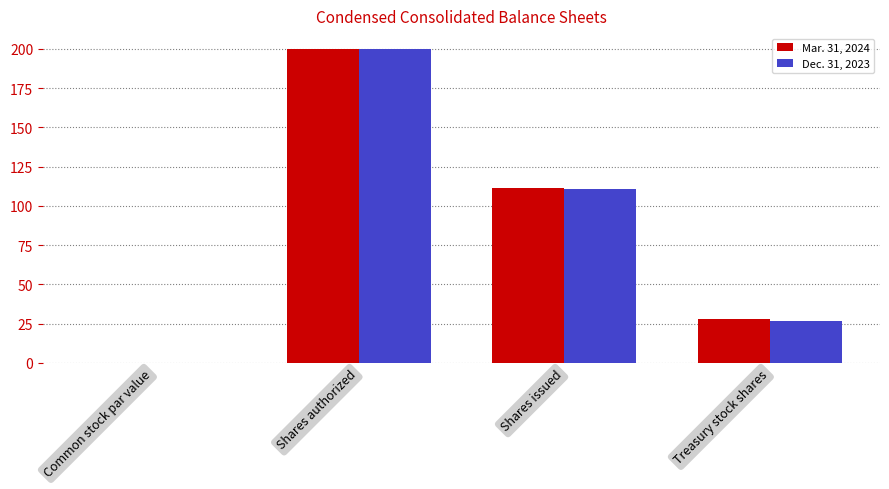

What is the sum of the Mar. 31, 2024 values at Shares authorized and Shares issued?

311.3